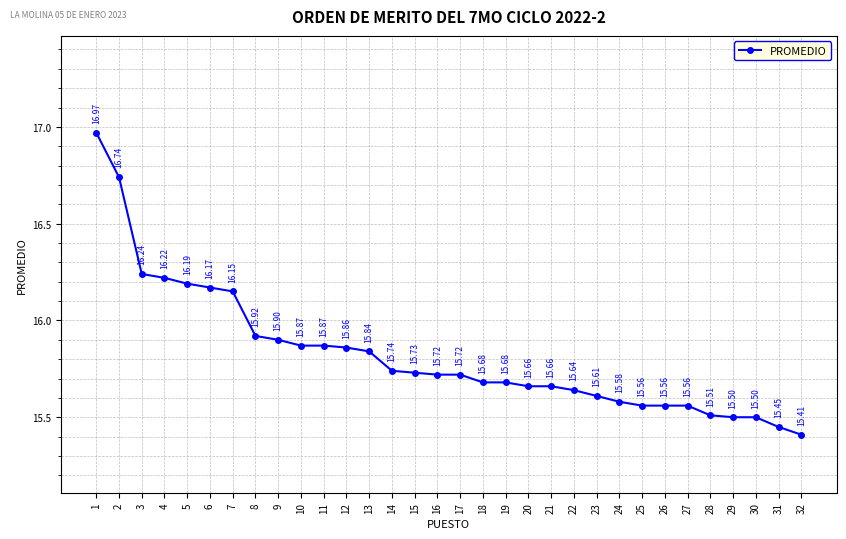

True or false: the data shows 24.7 at 1.

False